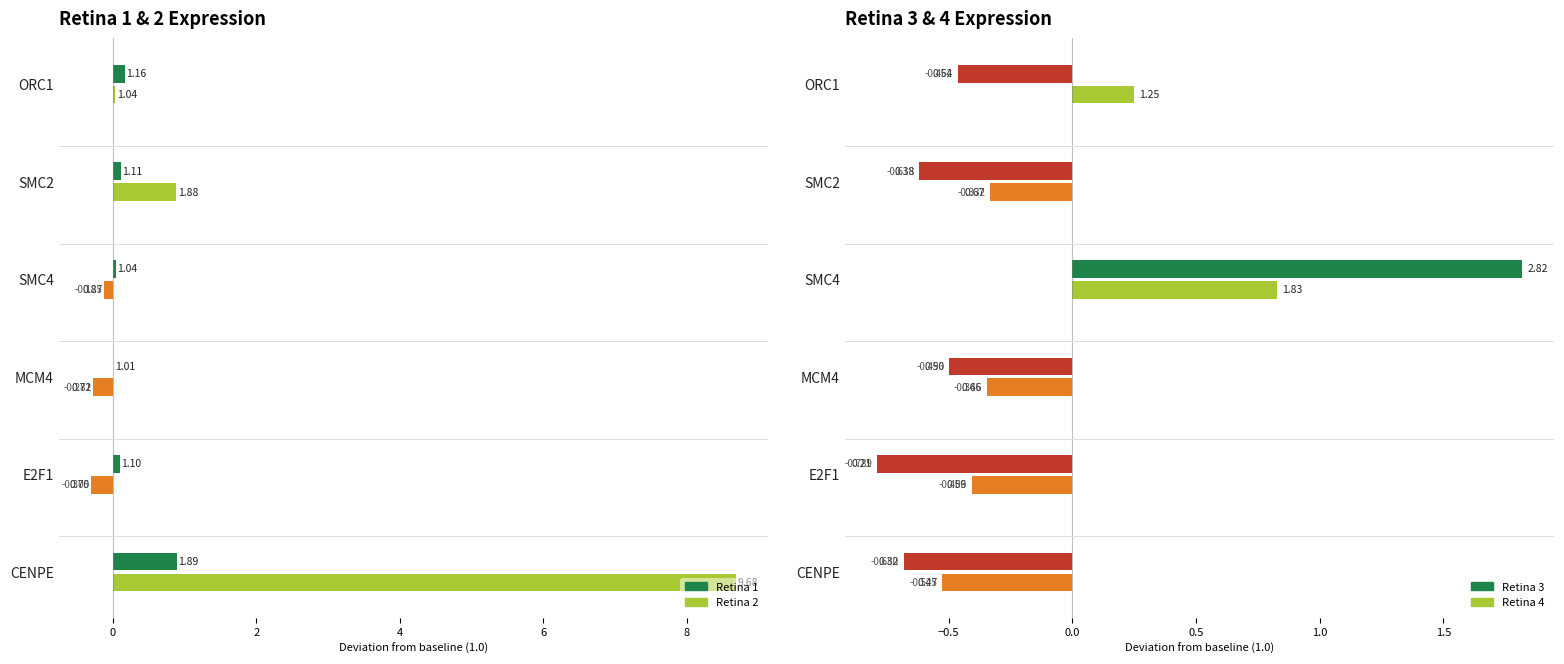

At which category is the sum across all series the highest?

CENPE